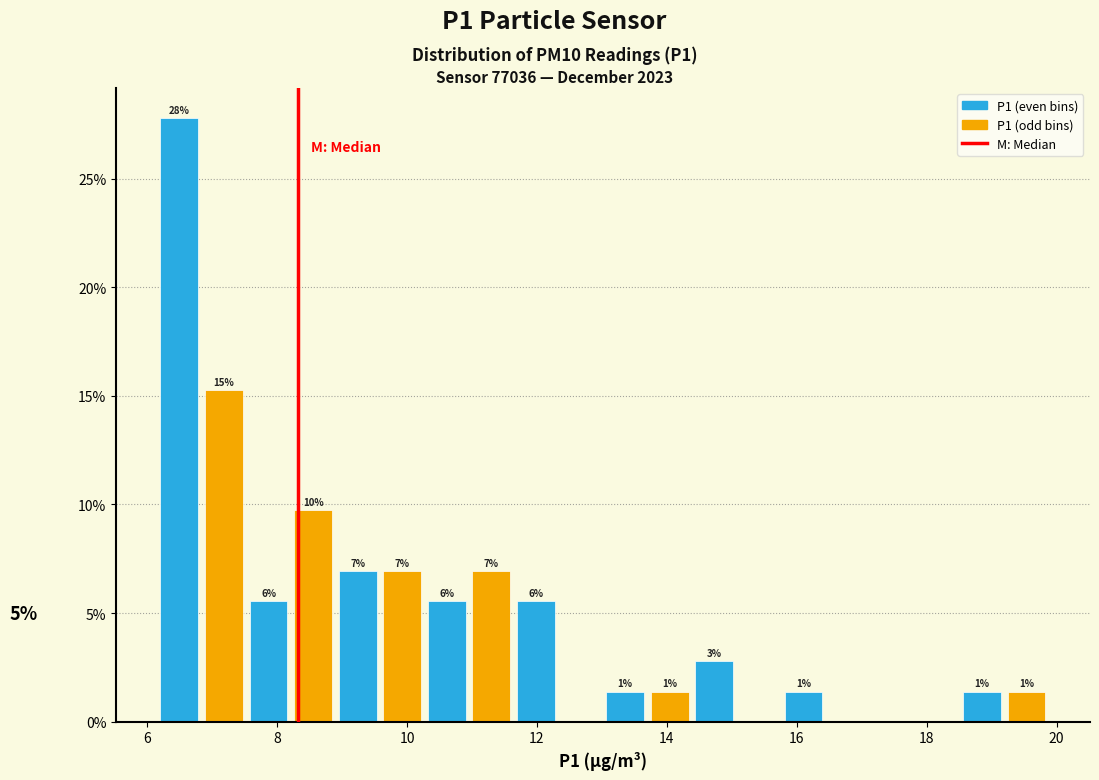

Around what value on the x-axis is the tallest bar? Give the approximate position of its centre, as read against the axis.

6.4